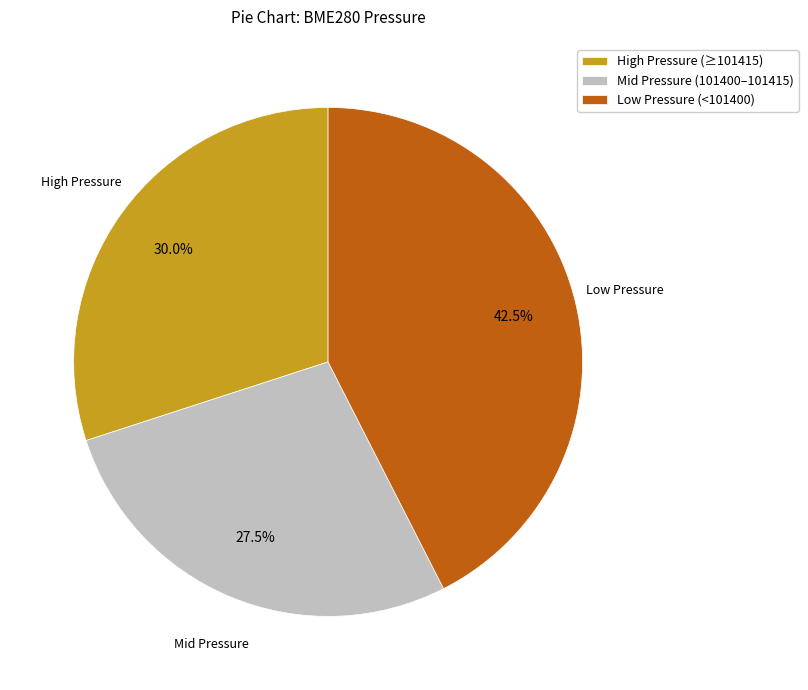

Which category has the smallest portion of the pie?

Mid Pressure (101400–101415)